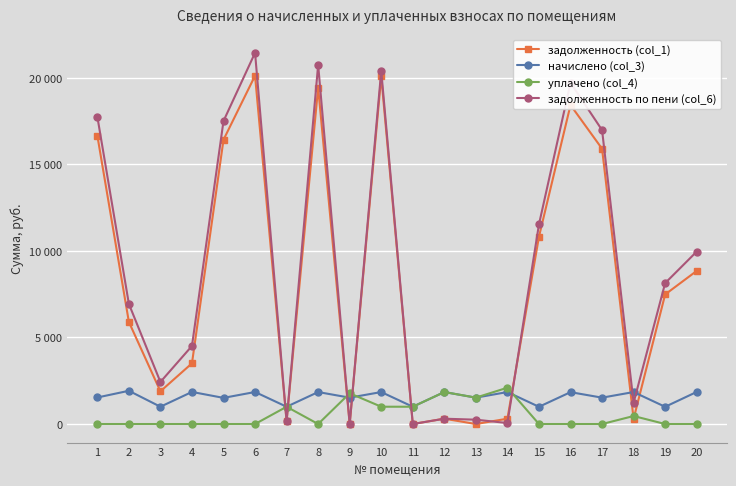

What is the difference between the highest and lowest values at 3?

2429.4